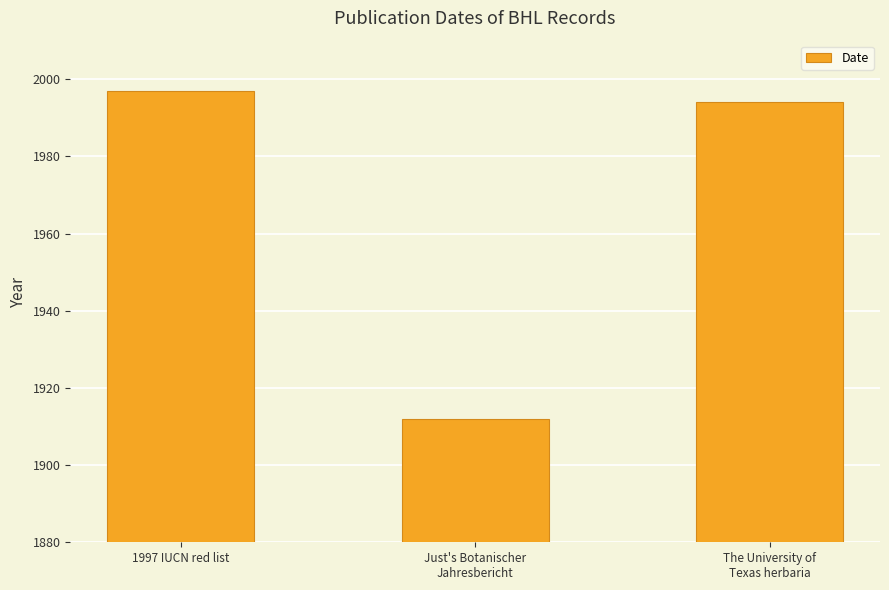

Count the number of categories in the chart.

3